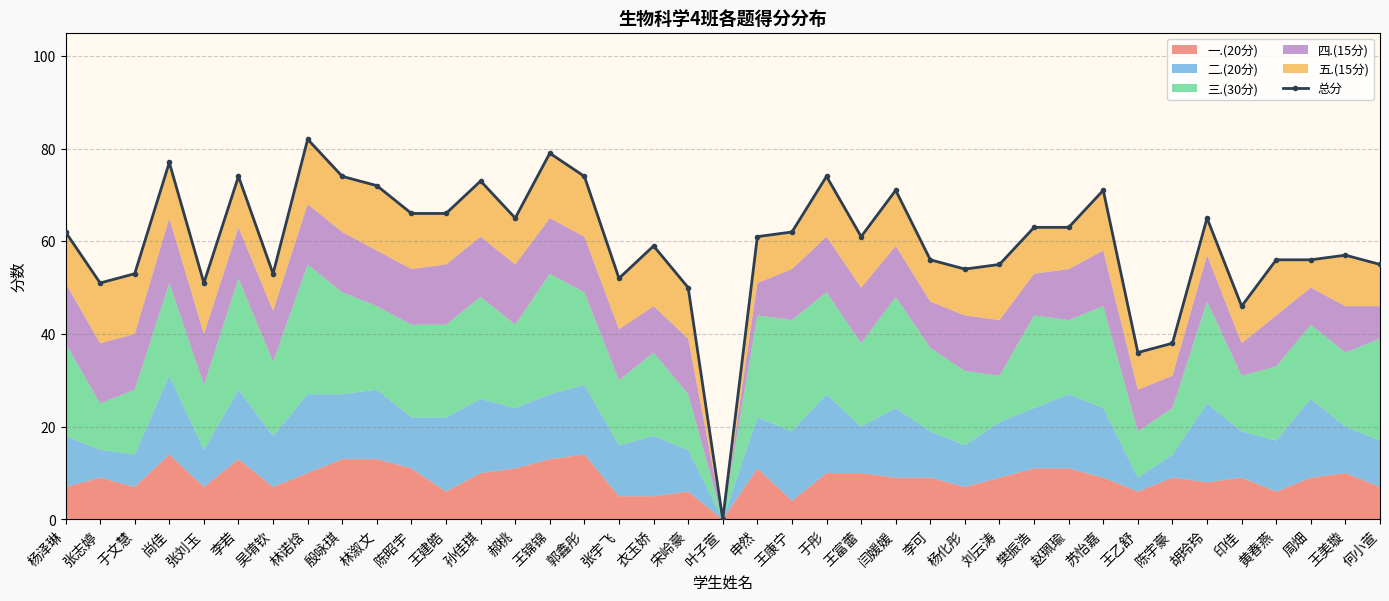

Reading right to left, transcribe all the data shown in this chart.

55	57	56	56	46	65	38	36	71	63	63	55	54	56	71	61	74	62	61	0	50	59	52	74	79	65	73	66	66	72	74	82	53	74	51	77	53	51	62